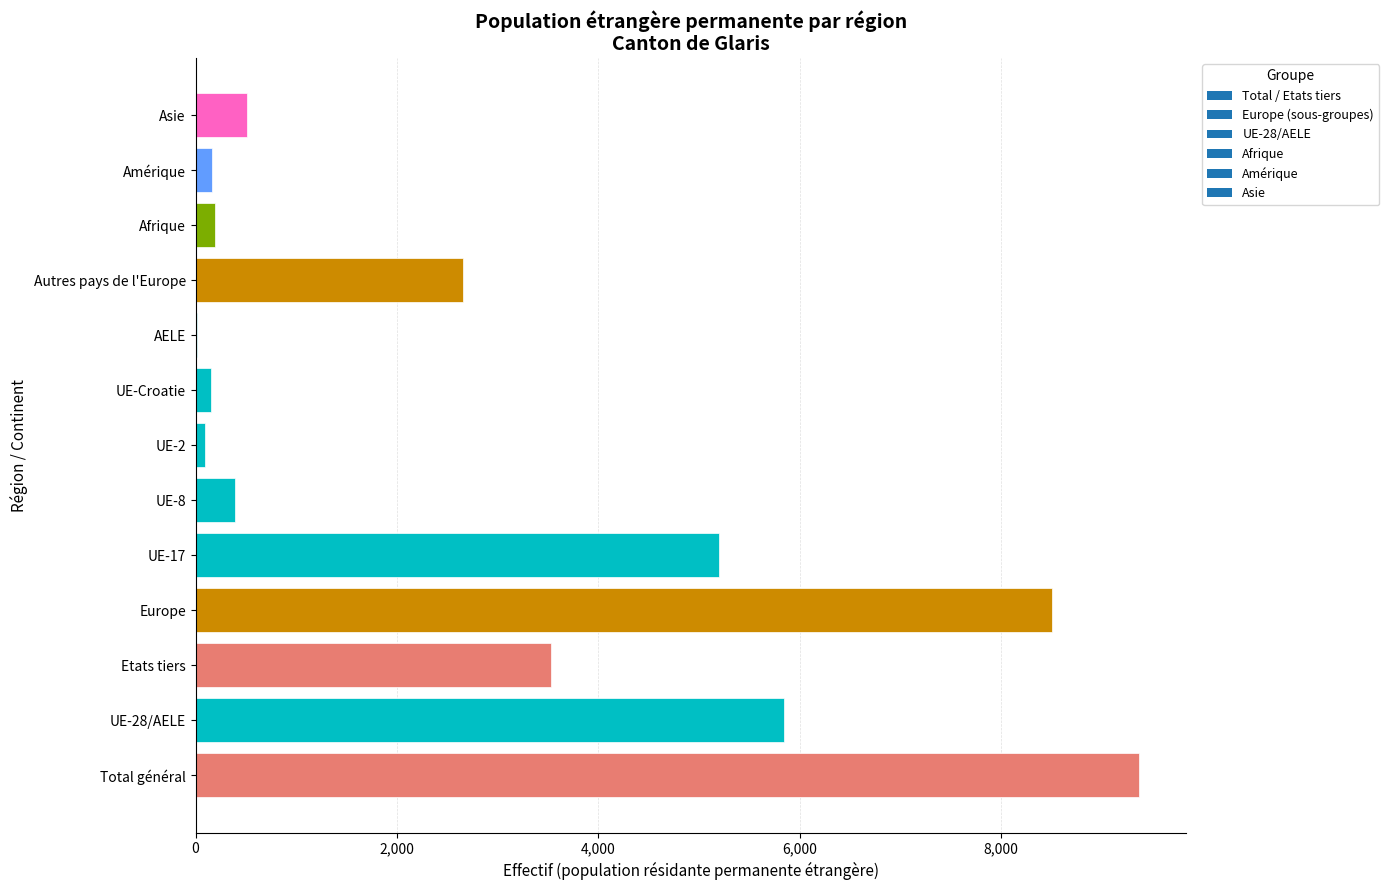

What is the sum of all values?

36611